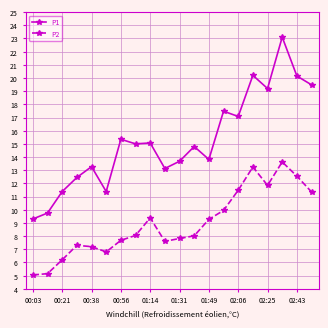

List the series in order of their overall mean, highest first.

P1, P2